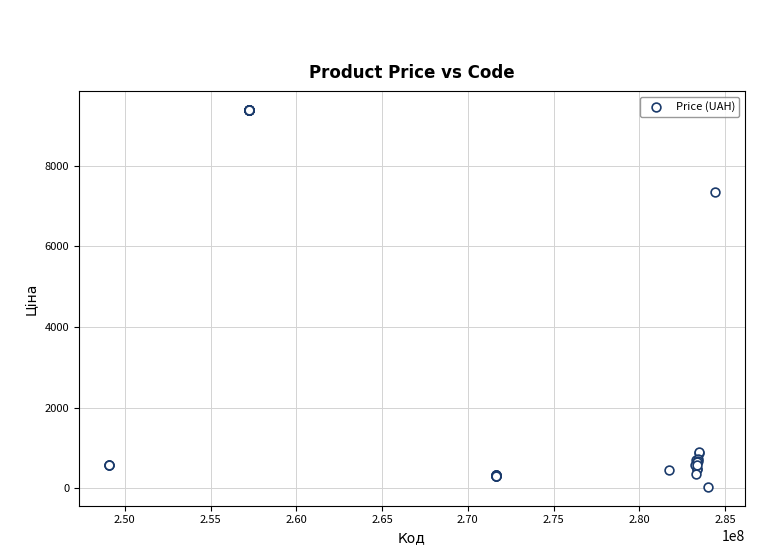

What Y value in the scatter plot is closest to 4705?

7360.2